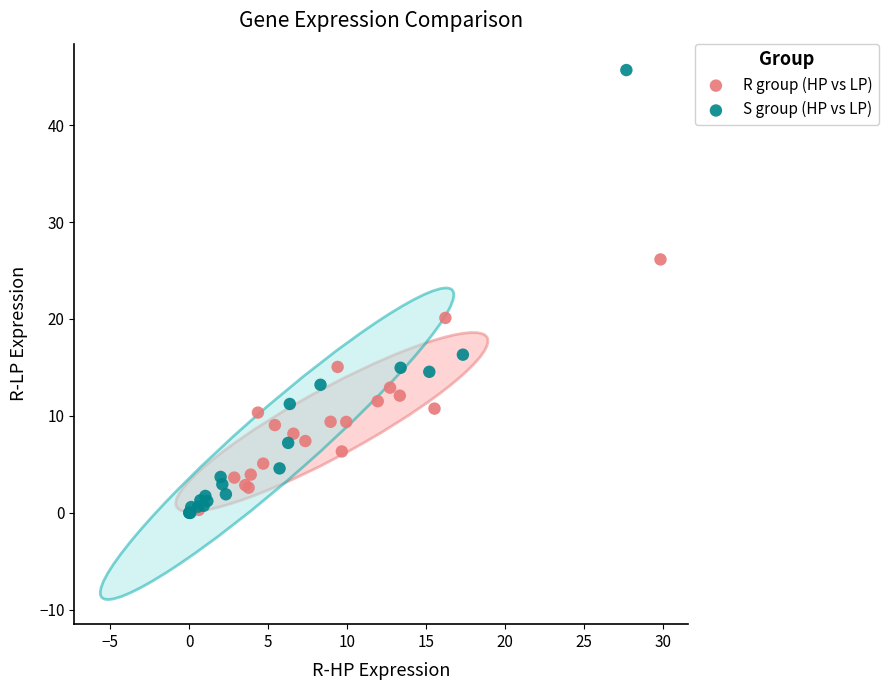

Which series contains the highest Y value?

S group (HP vs LP)